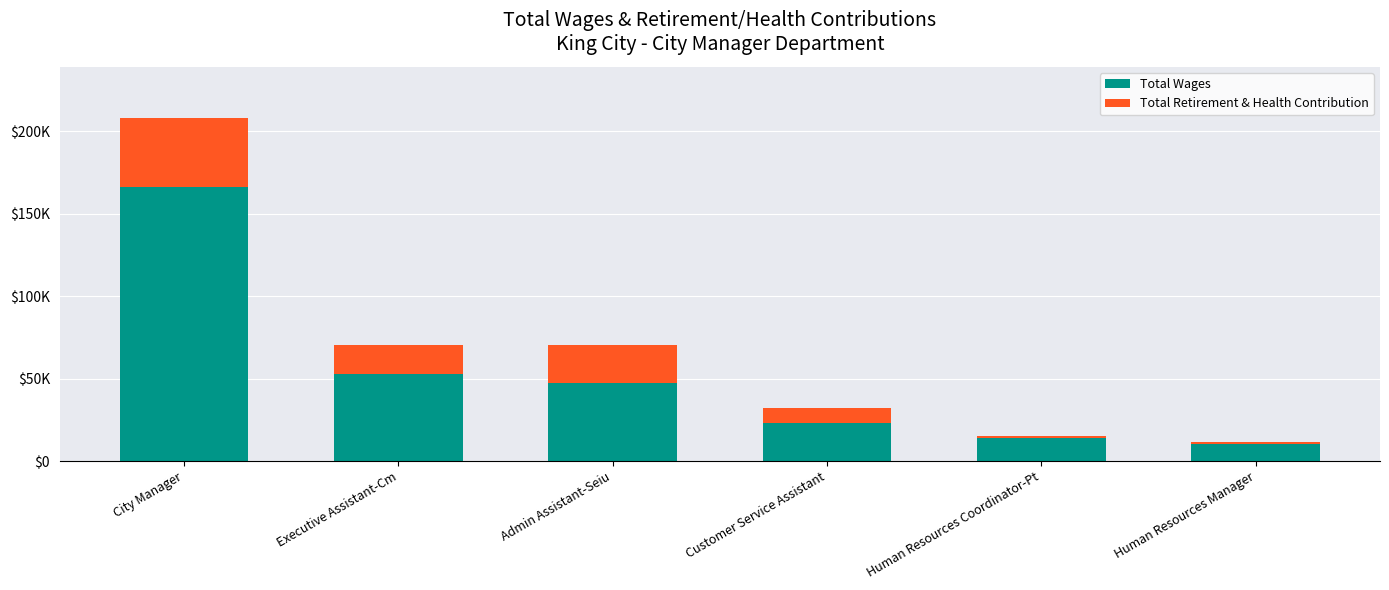

The value of Total Retirement & Health Contribution at Human Resources Coordinator-Pt is 970. True or false?

True